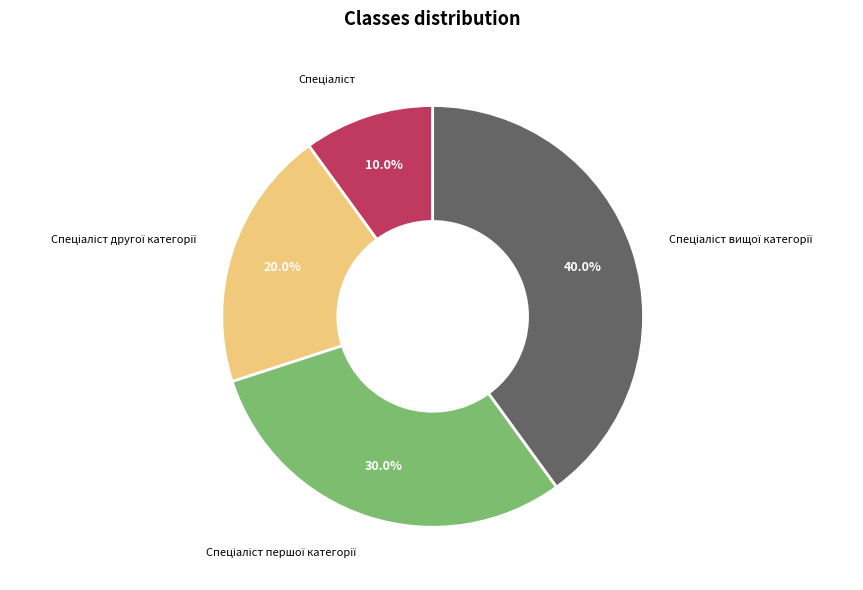

Is there any slice that represents more than half of the pie?

No